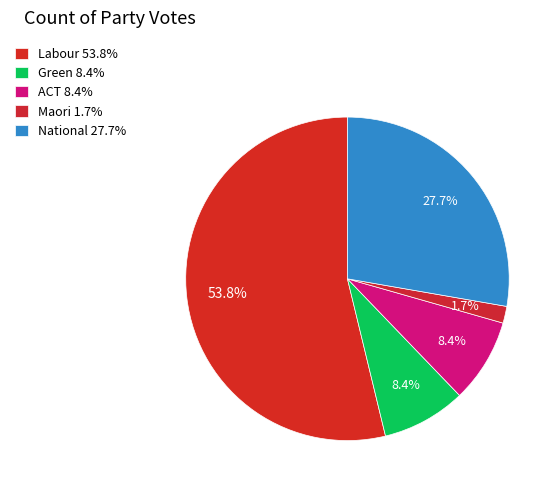

How many slices are in this pie chart?

5